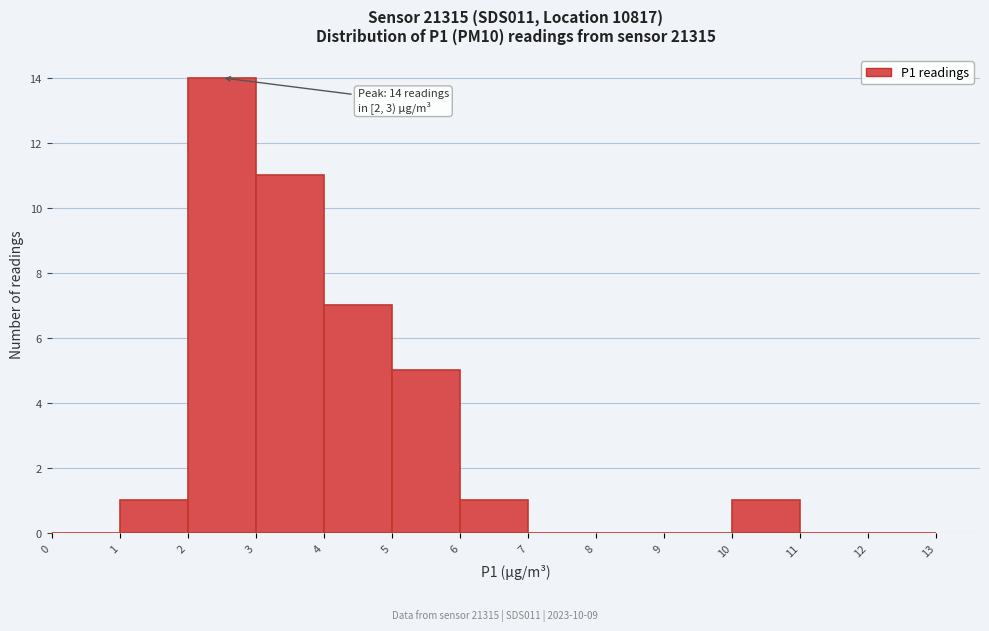

Which range on the x-axis has the tallest bar?

2 to 3